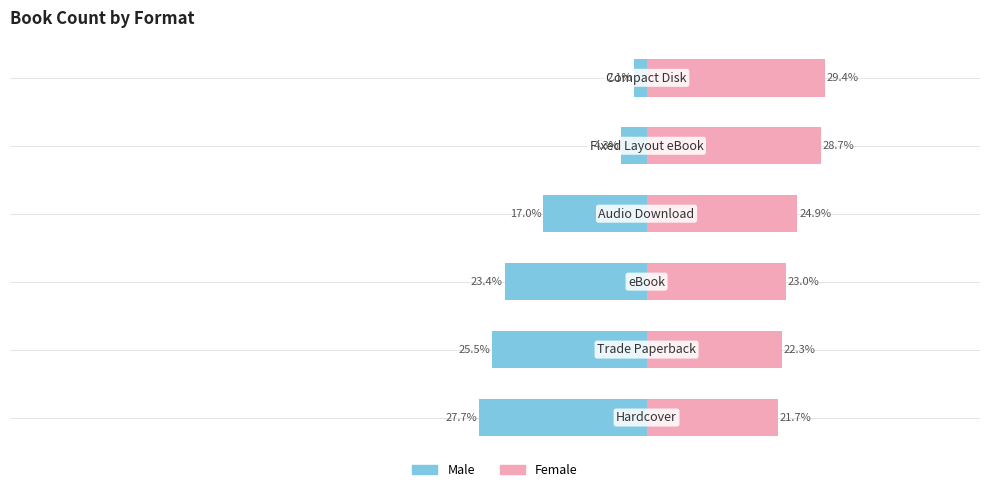

Which has a higher value, −100 or −80?

−80